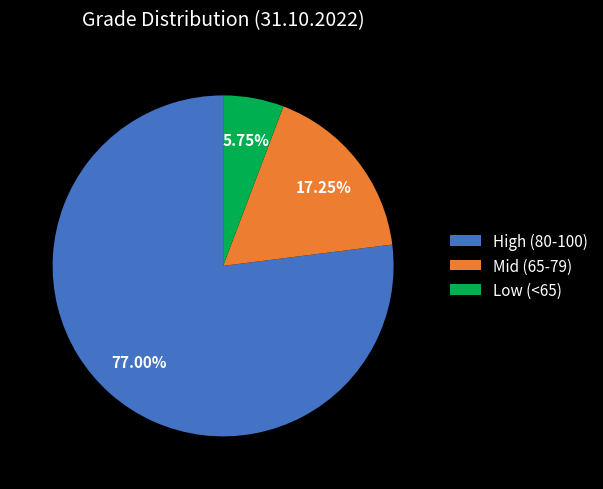

Which category has the biggest portion of the pie?

High (80-100)